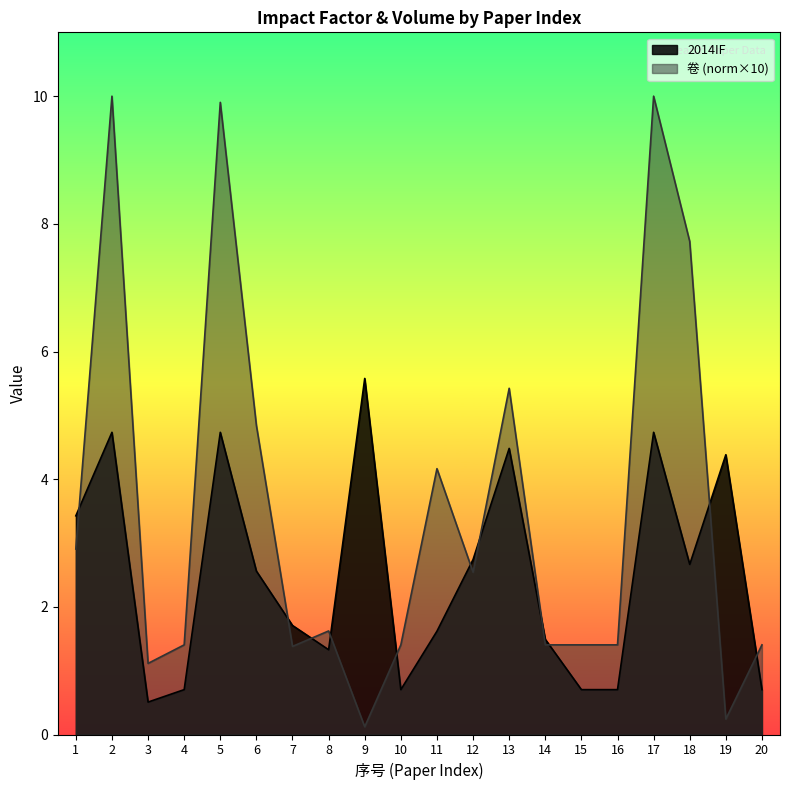

At which label does 卷 first exceed 1?

1